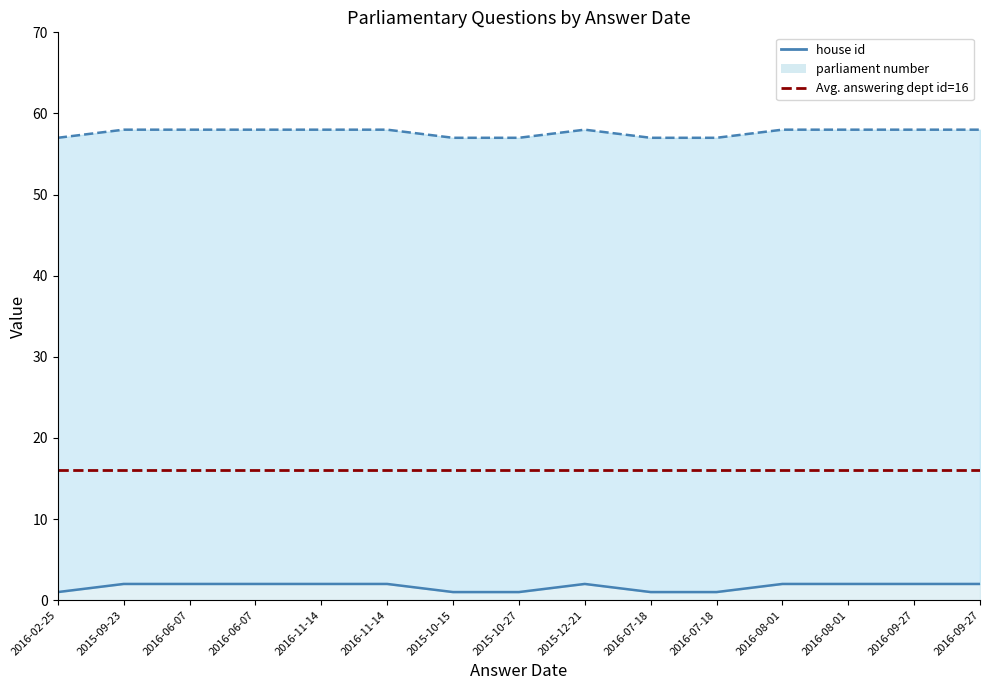

Which series changed the most between 2015-09-23 and 2016-06-07?

house id